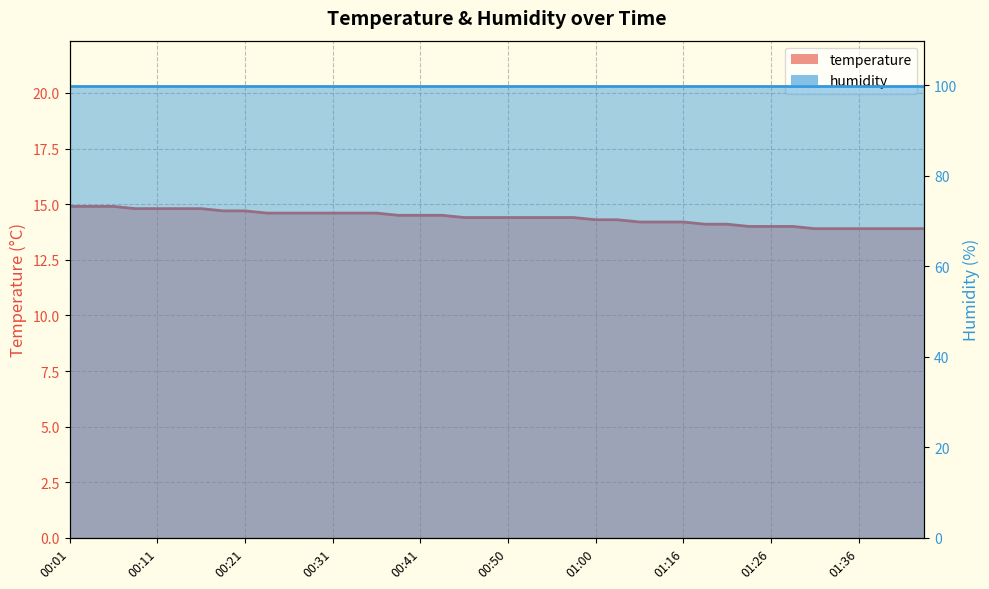

What is the average value?

14.4